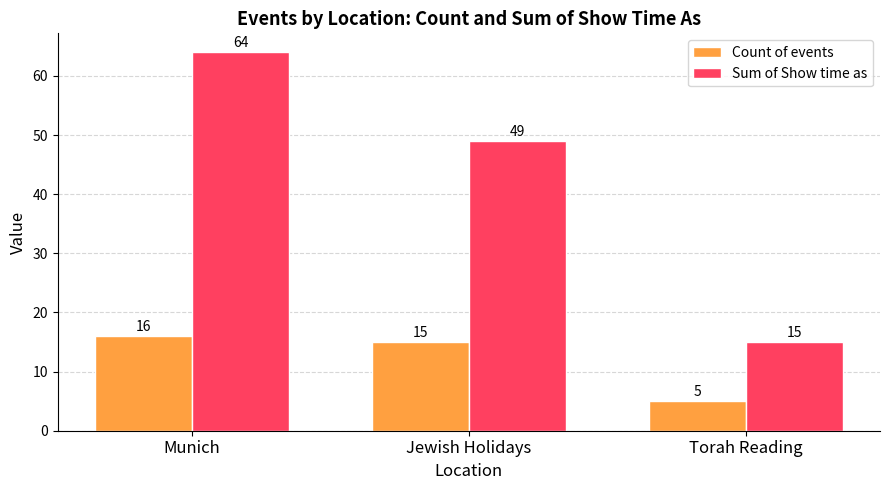

What is the spread (max minus min) of values at Torah Reading?

10